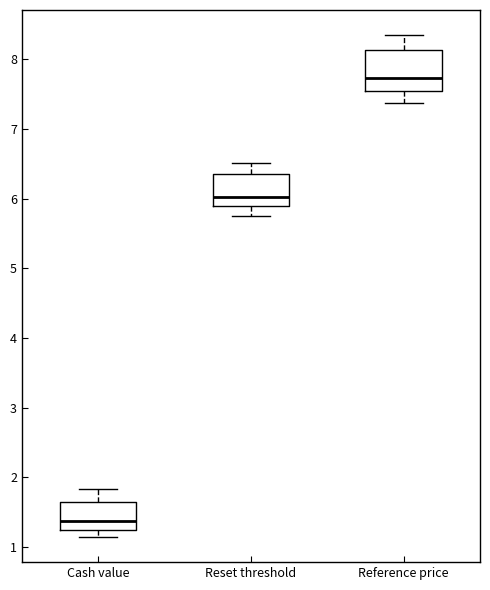

Reading left to right, read every box against the y-axis: the position of its median line, the range the box covers, and the ends of its whiskers. The values are not printed on the chart, so give them approximately, as read against the axis.

Cash value: median 1.4, box 1.2 to 1.6, whiskers 1.1 to 1.8
Reset threshold: median 6.0, box 5.9 to 6.3, whiskers 5.8 to 6.5
Reference price: median 7.7, box 7.6 to 8.1, whiskers 7.4 to 8.3